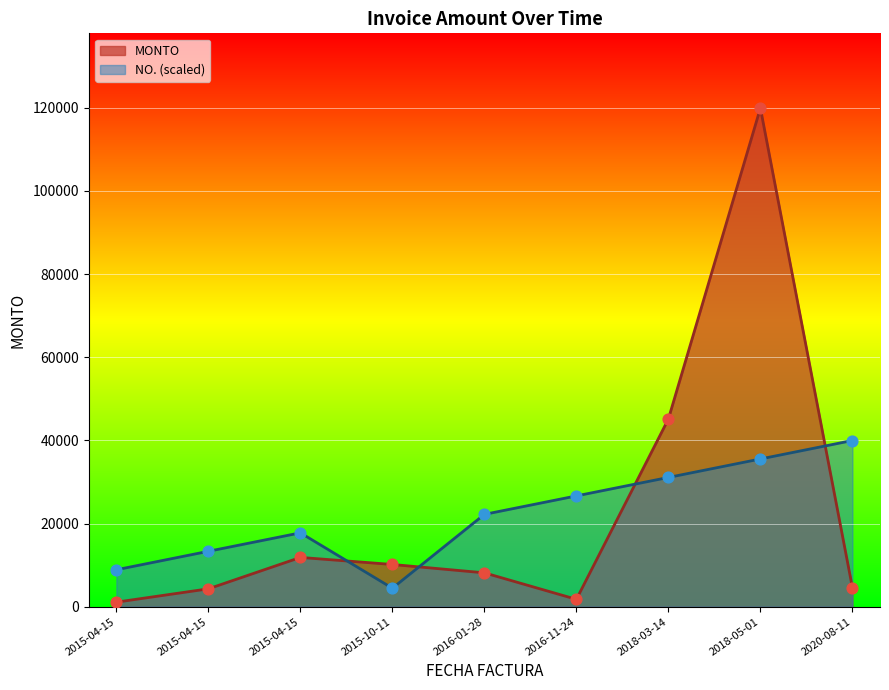

Approximately how many times larger is the value at 2015-04-15 compared to 2016-01-28?

0.5